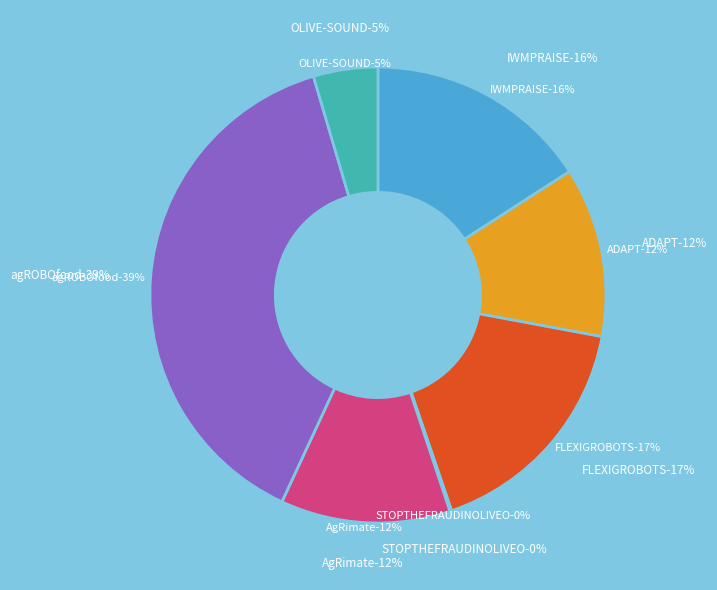

What is the smallest slice in the pie chart?

STOPTHEFRAUDINOLIVEO